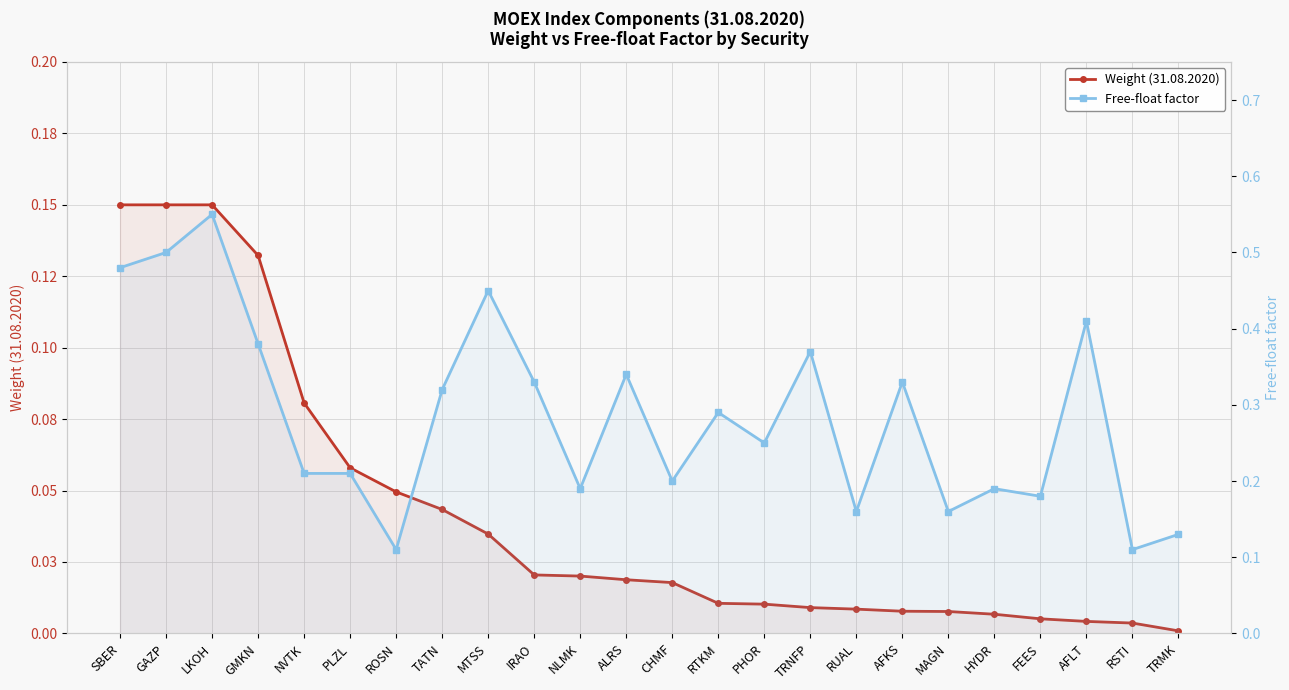

True or false: Weight (31.08.2020) and Free-float factor cross at least once.

False